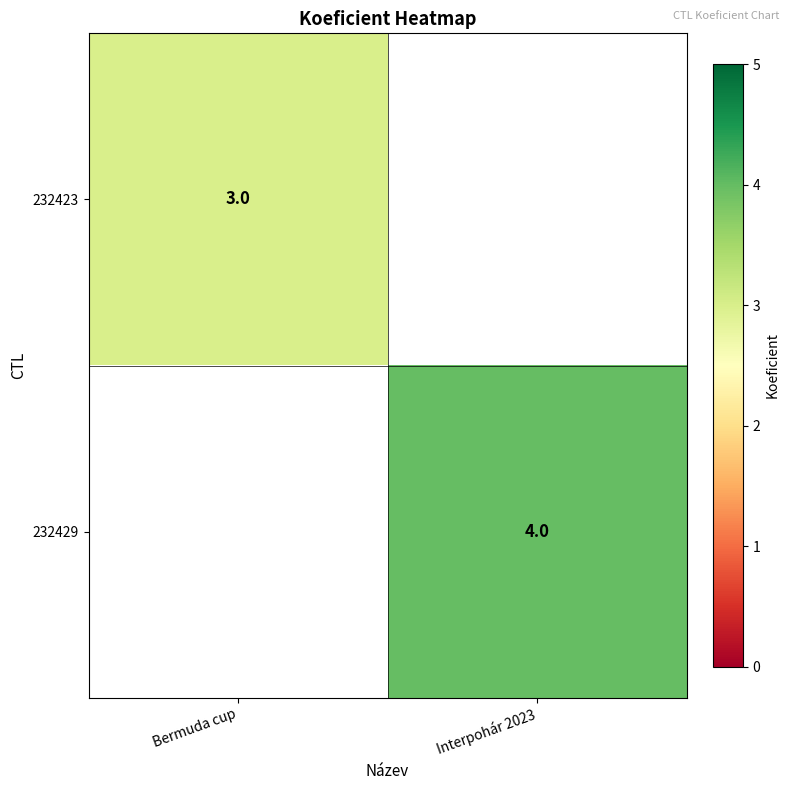

The 232429 series shows 4 at Interpohár 2023. True or false?

True